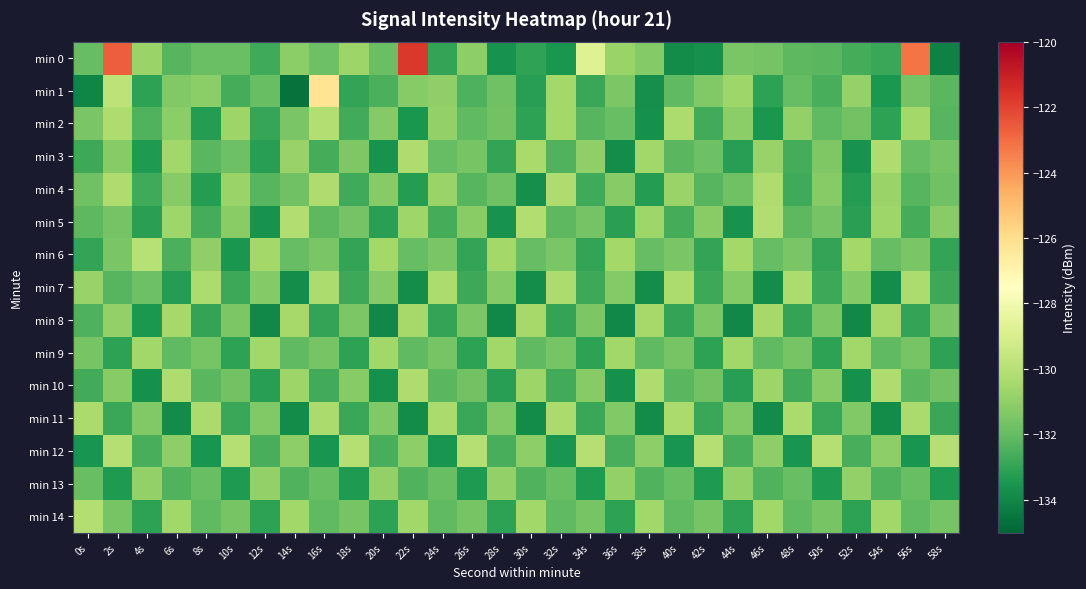

Reading left to right, transcribe all the data shown in this chart.

min 0: 0s=-132.0	2s=-122.7	4s=-130.8	6s=-132.3	8s=-131.8	10s=-131.9	12s=-132.8	14s=-131.1	16s=-131.8	18s=-130.7	20s=-131.9	22s=-121.7	24s=-133.0	26s=-131.0	28s=-133.6	30s=-133.0	32s=-133.5	34s=-128.8	36s=-130.8	38s=-131.3	40s=-133.9	42s=-133.7	44s=-131.5	46s=-131.6	48s=-132.1	50s=-132.2	52s=-132.6	54s=-132.9	56s=-123.2	58s=-134.2
min 1: 0s=-134.0	2s=-129.8	4s=-133.1	6s=-131.3	8s=-131.1	10s=-132.6	12s=-131.9	14s=-134.6	16s=-126.2	18s=-133.0	20s=-132.5	22s=-131.2	24s=-131.0	26s=-132.5	28s=-131.8	30s=-133.2	32s=-130.5	34s=-132.9	36s=-131.5	38s=-133.8	40s=-132.1	42s=-131.3	44s=-130.7	46s=-133.1	48s=-132.0	50s=-132.6	52s=-130.9	54s=-133.5	56s=-131.7	58s=-132.2
min 2: 0s=-131.5	2s=-130.2	4s=-132.4	6s=-131.1	8s=-133.3	10s=-130.7	12s=-132.9	14s=-131.5	16s=-130.1	18s=-132.7	20s=-131.3	22s=-133.5	24s=-130.9	26s=-132.1	28s=-131.7	30s=-133.1	32s=-130.5	34s=-132.3	36s=-131.9	38s=-133.7	40s=-130.3	42s=-132.7	44s=-131.1	46s=-133.5	48s=-130.9	50s=-132.1	52s=-131.7	54s=-133.1	56s=-130.5	58s=-132.3
min 3: 0s=-132.8	2s=-131.2	4s=-133.4	6s=-130.6	8s=-132.2	10s=-131.8	12s=-133.2	14s=-130.8	16s=-132.6	18s=-131.4	20s=-133.6	22s=-130.2	24s=-132.0	26s=-131.6	28s=-133.0	30s=-130.4	32s=-132.4	34s=-131.0	36s=-133.8	38s=-130.6	40s=-132.2	42s=-131.8	44s=-133.2	46s=-130.8	48s=-132.6	50s=-131.4	52s=-133.6	54s=-130.2	56s=-132.0	58s=-131.6
min 4: 0s=-131.8	2s=-130.2	4s=-132.8	6s=-131.2	8s=-133.2	10s=-130.8	12s=-132.2	14s=-131.8	16s=-130.2	18s=-132.8	20s=-131.2	22s=-133.2	24s=-130.8	26s=-132.2	28s=-131.8	30s=-133.8	32s=-130.2	34s=-132.8	36s=-131.2	38s=-133.2	40s=-130.8	42s=-132.2	44s=-131.8	46s=-130.2	48s=-132.8	50s=-131.2	52s=-133.2	54s=-130.8	56s=-132.2	58s=-131.8
min 5: 0s=-132.2	2s=-131.7	4s=-133.2	6s=-130.7	8s=-132.7	10s=-131.2	12s=-133.7	14s=-130.2	16s=-132.2	18s=-131.7	20s=-133.2	22s=-130.7	24s=-132.7	26s=-131.2	28s=-133.7	30s=-130.2	32s=-132.2	34s=-131.7	36s=-133.2	38s=-130.7	40s=-132.7	42s=-131.2	44s=-133.7	46s=-130.2	48s=-132.2	50s=-131.7	52s=-133.2	54s=-130.7	56s=-132.7	58s=-131.2
min 6: 0s=-133.0	2s=-131.5	4s=-130.0	6s=-132.5	8s=-131.0	10s=-133.5	12s=-130.5	14s=-132.0	16s=-131.5	18s=-133.0	20s=-130.5	22s=-132.0	24s=-131.5	26s=-133.0	28s=-130.5	30s=-132.0	32s=-131.5	34s=-133.0	36s=-130.5	38s=-132.0	40s=-131.5	42s=-133.0	44s=-130.5	46s=-132.0	48s=-131.5	50s=-133.0	52s=-130.5	54s=-132.0	56s=-131.5	58s=-133.0
min 7: 0s=-130.8	2s=-132.3	4s=-131.8	6s=-133.3	8s=-130.3	10s=-132.8	12s=-131.3	14s=-133.8	16s=-130.3	18s=-132.8	20s=-131.3	22s=-133.8	24s=-130.3	26s=-132.8	28s=-131.3	30s=-133.8	32s=-130.3	34s=-132.8	36s=-131.3	38s=-133.8	40s=-130.3	42s=-132.8	44s=-131.3	46s=-133.8	48s=-130.3	50s=-132.8	52s=-131.3	54s=-133.8	56s=-130.3	58s=-132.8
min 8: 0s=-132.4	2s=-130.9	4s=-133.4	6s=-130.4	8s=-132.9	10s=-131.4	12s=-133.9	14s=-130.4	16s=-132.9	18s=-131.4	20s=-133.9	22s=-130.4	24s=-132.9	26s=-131.4	28s=-133.9	30s=-130.4	32s=-132.9	34s=-131.4	36s=-133.9	38s=-130.4	40s=-132.9	42s=-131.4	44s=-133.9	46s=-130.4	48s=-132.9	50s=-131.4	52s=-133.9	54s=-130.4	56s=-132.9	58s=-131.4
min 9: 0s=-131.6	2s=-133.1	4s=-130.6	6s=-132.1	8s=-131.6	10s=-133.1	12s=-130.6	14s=-132.1	16s=-131.6	18s=-133.1	20s=-130.6	22s=-132.1	24s=-131.6	26s=-133.1	28s=-130.6	30s=-132.1	32s=-131.6	34s=-133.1	36s=-130.6	38s=-132.1	40s=-131.6	42s=-133.1	44s=-130.6	46s=-132.1	48s=-131.6	50s=-133.1	52s=-130.6	54s=-132.1	56s=-131.6	58s=-133.1
min 10: 0s=-132.7	2s=-131.2	4s=-133.7	6s=-130.2	8s=-132.2	10s=-131.7	12s=-133.2	14s=-130.7	16s=-132.7	18s=-131.2	20s=-133.7	22s=-130.2	24s=-132.2	26s=-131.7	28s=-133.2	30s=-130.7	32s=-132.7	34s=-131.2	36s=-133.7	38s=-130.2	40s=-132.2	42s=-131.7	44s=-133.2	46s=-130.7	48s=-132.7	50s=-131.2	52s=-133.7	54s=-130.2	56s=-132.2	58s=-131.7
min 11: 0s=-130.3	2s=-132.8	4s=-131.3	6s=-133.8	8s=-130.3	10s=-132.8	12s=-131.3	14s=-133.8	16s=-130.3	18s=-132.8	20s=-131.3	22s=-133.8	24s=-130.3	26s=-132.8	28s=-131.3	30s=-133.8	32s=-130.3	34s=-132.8	36s=-131.3	38s=-133.8	40s=-130.3	42s=-132.8	44s=-131.3	46s=-133.8	48s=-130.3	50s=-132.8	52s=-131.3	54s=-133.8	56s=-130.3	58s=-132.8
min 12: 0s=-133.6	2s=-130.1	4s=-132.6	6s=-131.1	8s=-133.6	10s=-130.1	12s=-132.6	14s=-131.1	16s=-133.6	18s=-130.1	20s=-132.6	22s=-131.1	24s=-133.6	26s=-130.1	28s=-132.6	30s=-131.1	32s=-133.6	34s=-130.1	36s=-132.6	38s=-131.1	40s=-133.6	42s=-130.1	44s=-132.6	46s=-131.1	48s=-133.6	50s=-130.1	52s=-132.6	54s=-131.1	56s=-133.6	58s=-130.1
min 13: 0s=-131.9	2s=-133.4	4s=-130.9	6s=-132.4	8s=-131.9	10s=-133.4	12s=-130.9	14s=-132.4	16s=-131.9	18s=-133.4	20s=-130.9	22s=-132.4	24s=-131.9	26s=-133.4	28s=-130.9	30s=-132.4	32s=-131.9	34s=-133.4	36s=-130.9	38s=-132.4	40s=-131.9	42s=-133.4	44s=-130.9	46s=-132.4	48s=-131.9	50s=-133.4	52s=-130.9	54s=-132.4	56s=-131.9	58s=-133.4
min 14: 0s=-130.1	2s=-131.6	4s=-133.1	6s=-130.6	8s=-132.1	10s=-131.6	12s=-133.1	14s=-130.6	16s=-132.1	18s=-131.6	20s=-133.1	22s=-130.6	24s=-132.1	26s=-131.6	28s=-133.1	30s=-130.6	32s=-132.1	34s=-131.6	36s=-133.1	38s=-130.6	40s=-132.1	42s=-131.6	44s=-133.1	46s=-130.6	48s=-132.1	50s=-131.6	52s=-133.1	54s=-130.6	56s=-132.1	58s=-131.6